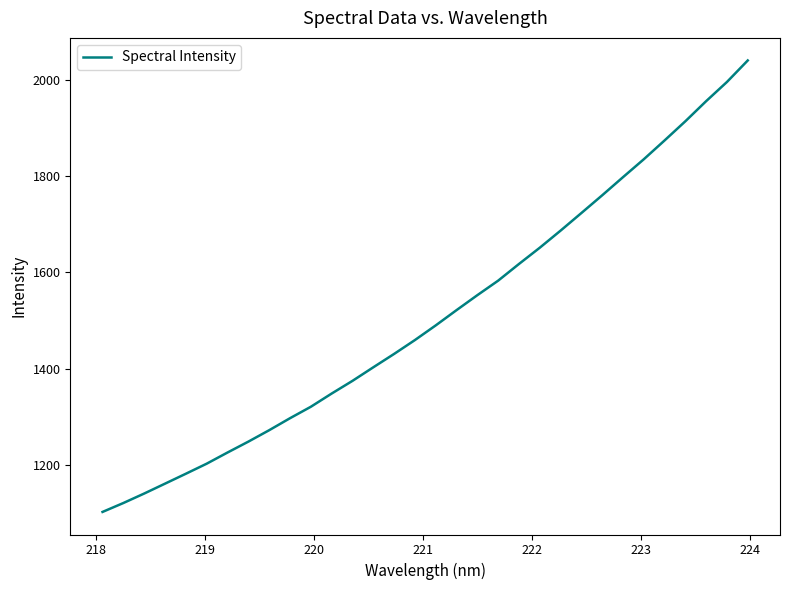

What is the difference between the maximum and minimum values?

936.2